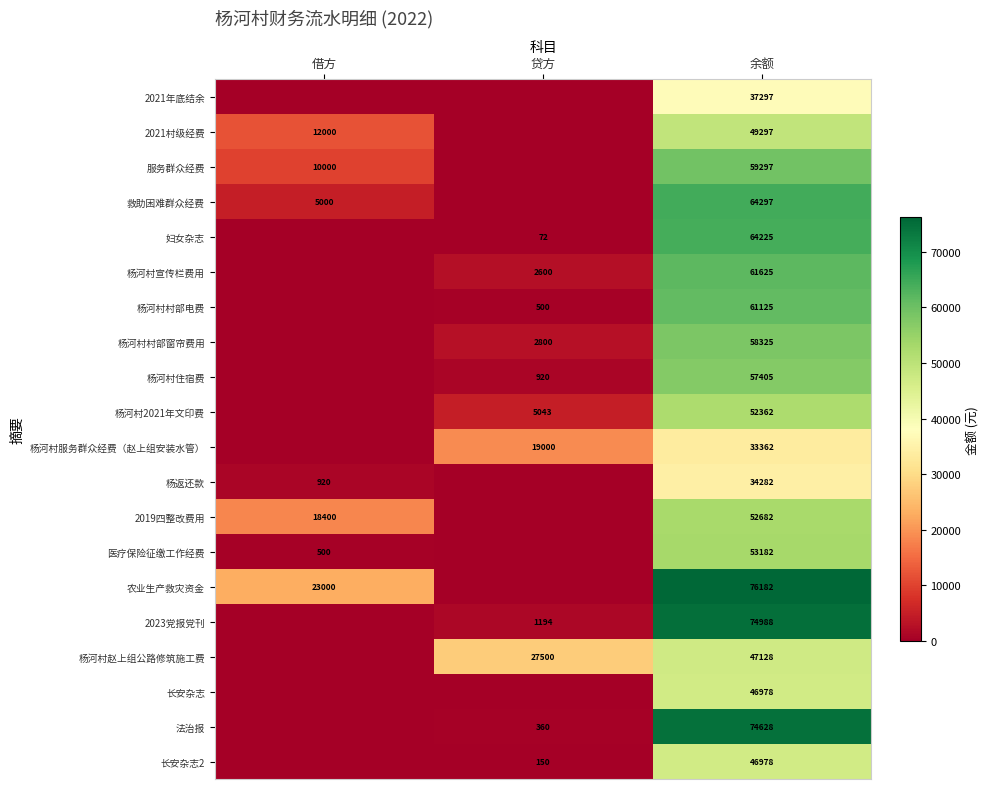

What is the maximum value shown in the chart?

76181.9